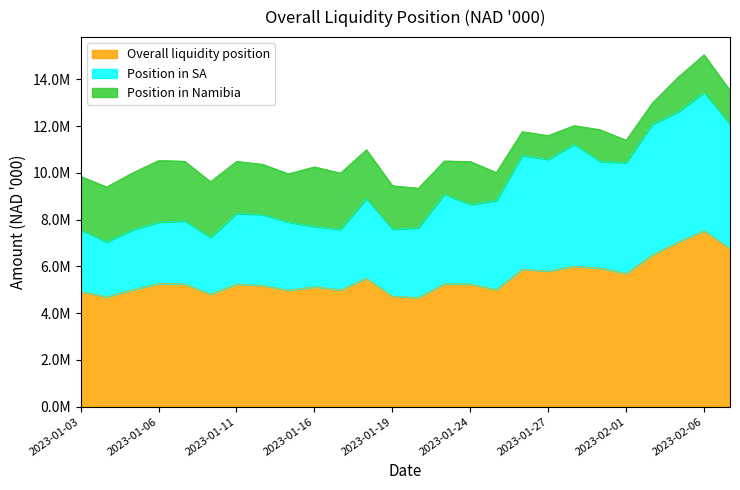

How many values in the Overall liquidity position series exceed 5249864?

13